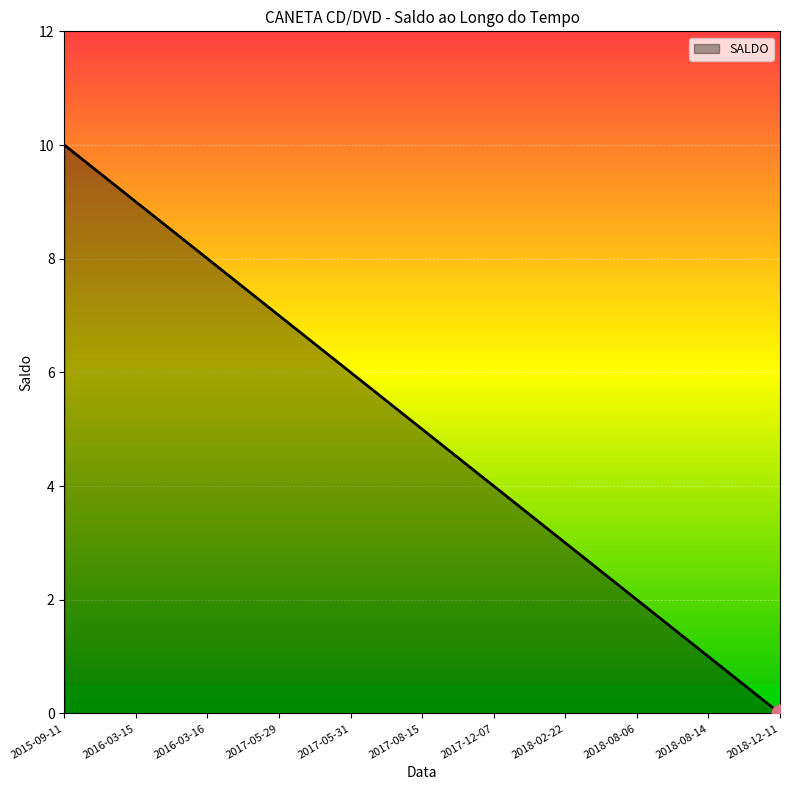

Rank the categories by value from highest to lowest.

2015-09-11, 2016-03-15, 2016-03-16, 2017-05-29, 2017-05-31, 2017-08-15, 2017-12-07, 2018-02-22, 2018-08-06, 2018-08-14, 2018-12-11